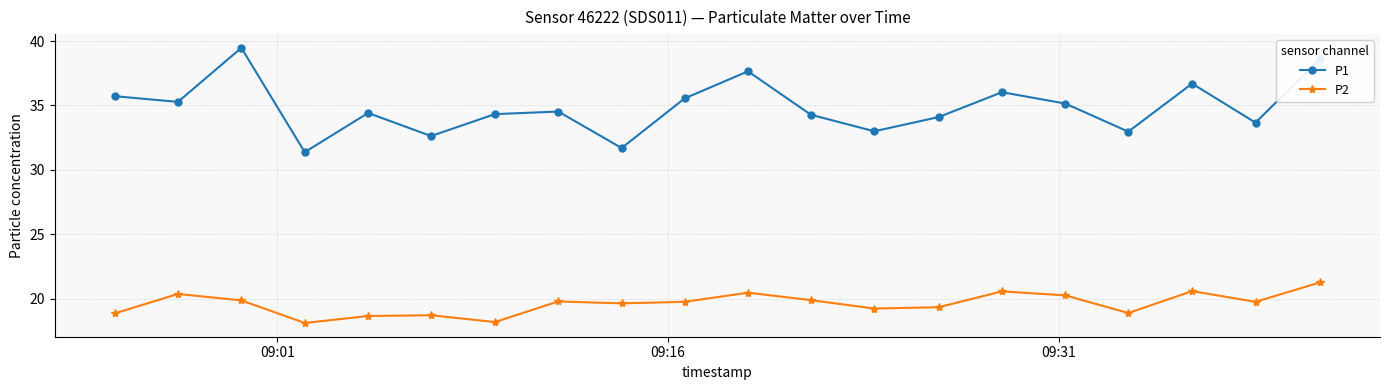

True or false: P2 has more than 2 interior local peaks.

True